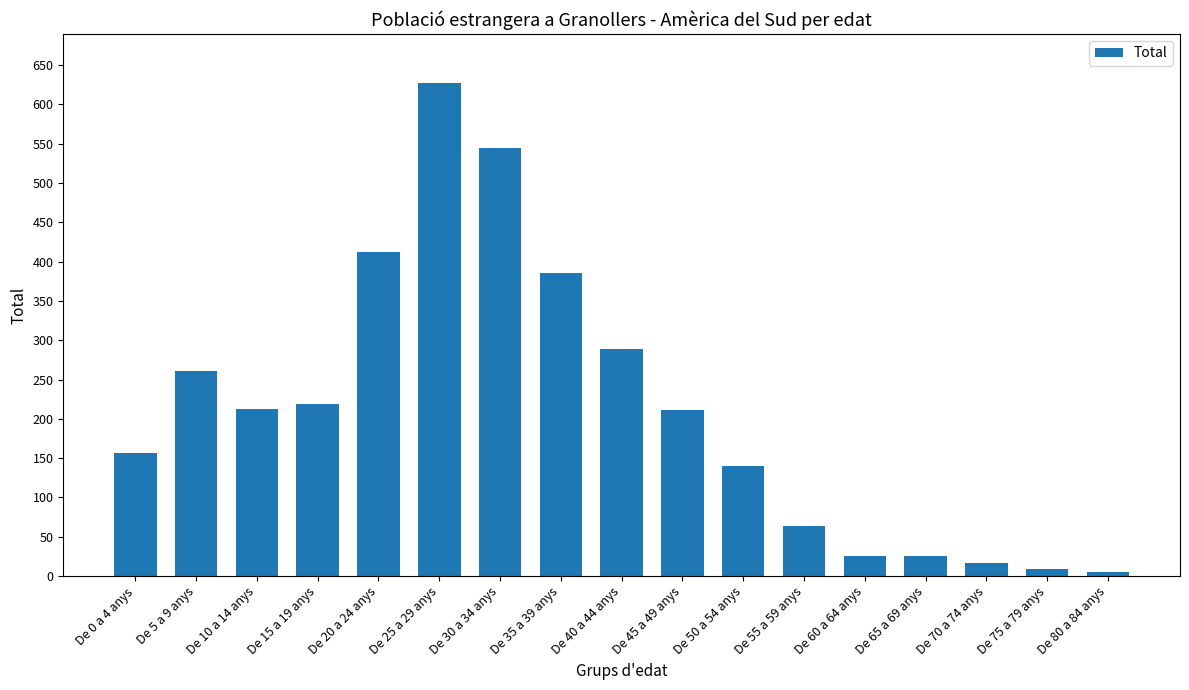

What is the change in value from De 40 a 44 anys to De 45 a 49 anys?

-78